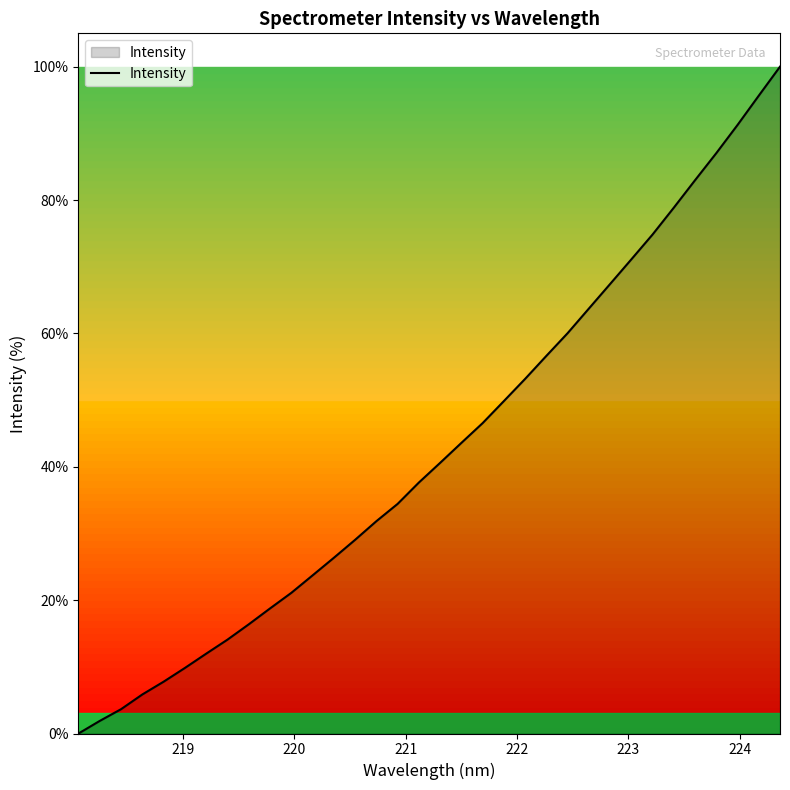

What is the difference between the second highest and second lowest values?

93.8